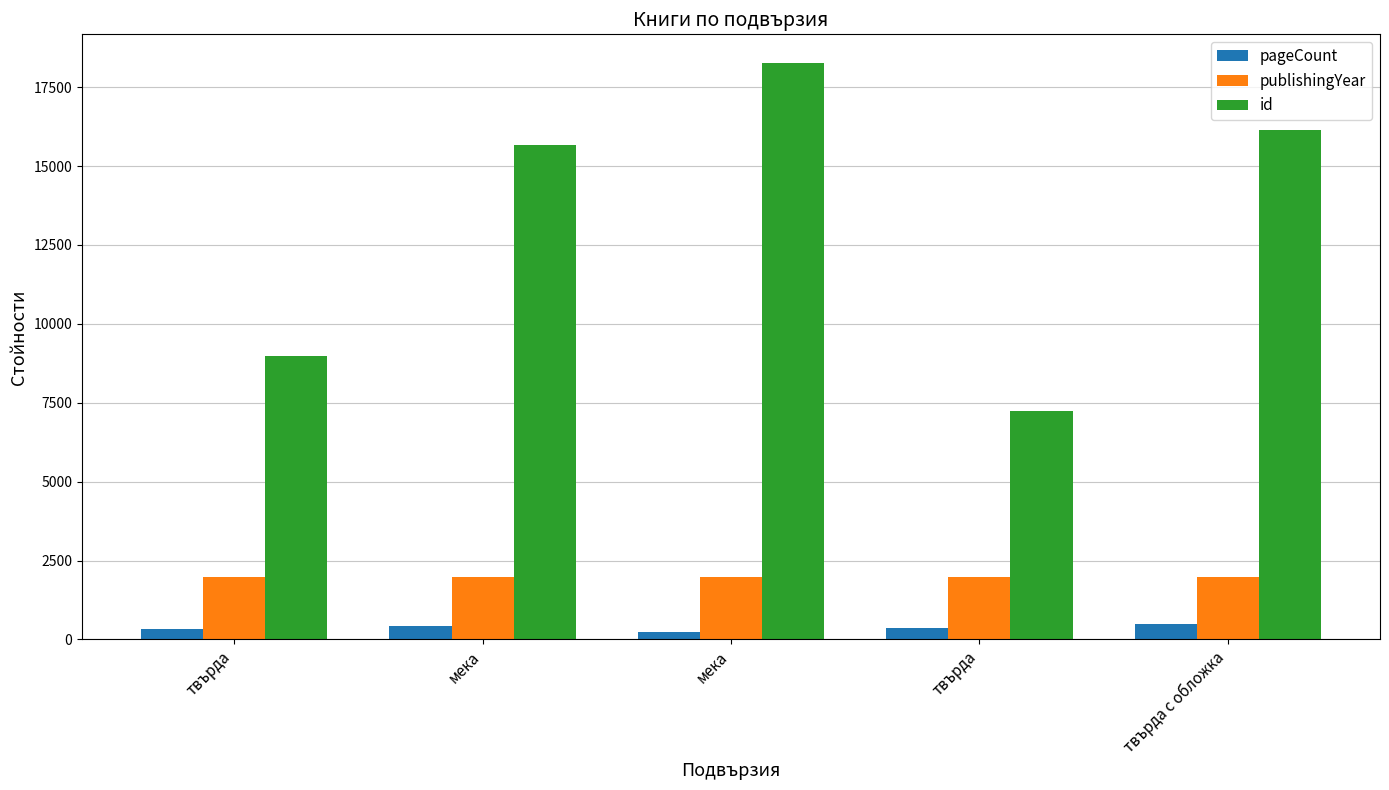

What are all the series names shown in the legend?

pageCount, publishingYear, id